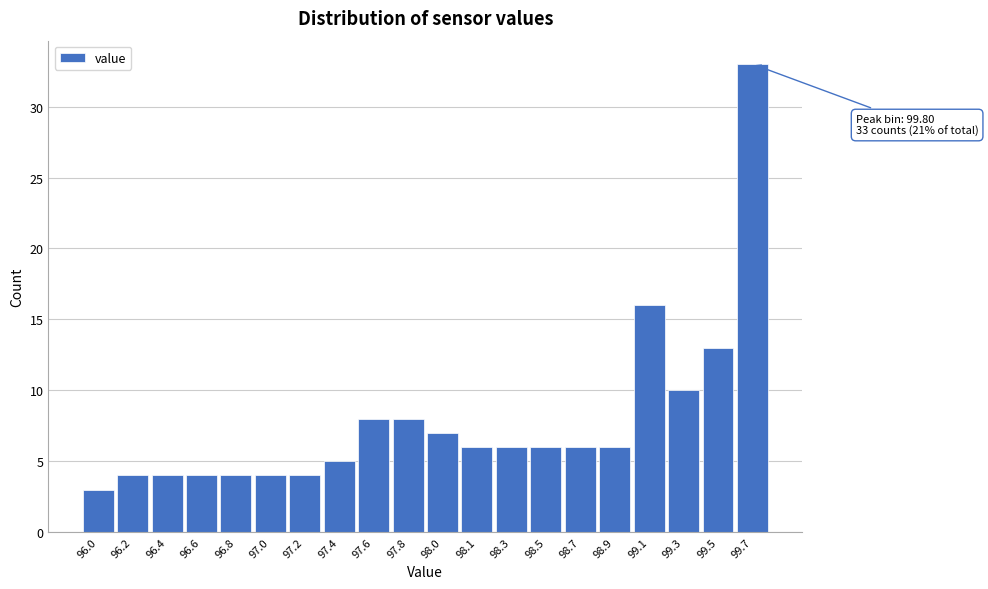

Reading left to right, what are all the values shown in this chart?

3	4	4	4	4	4	4	5	8	8	7	6	6	6	6	6	16	10	13	33